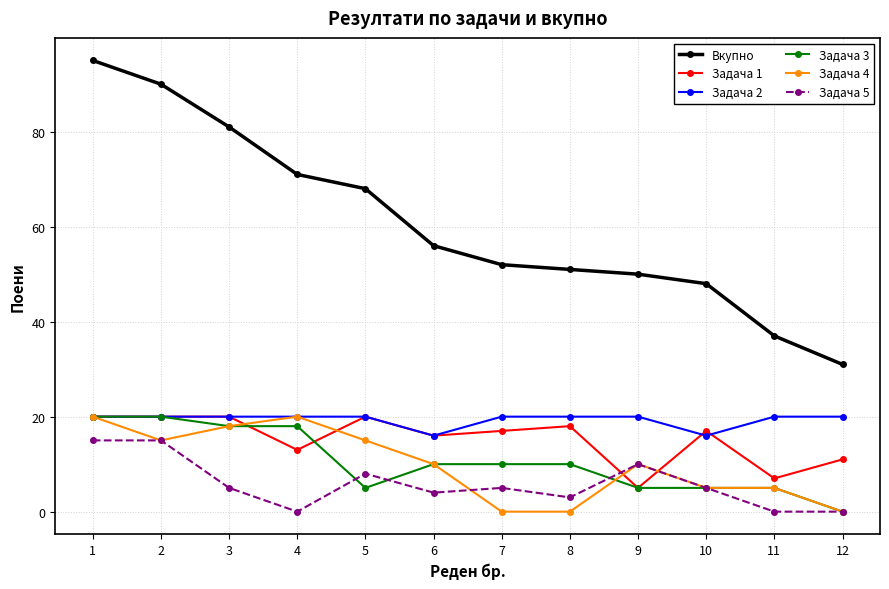

Between 3 and 9, which series saw the biggest shift?

Вкупно